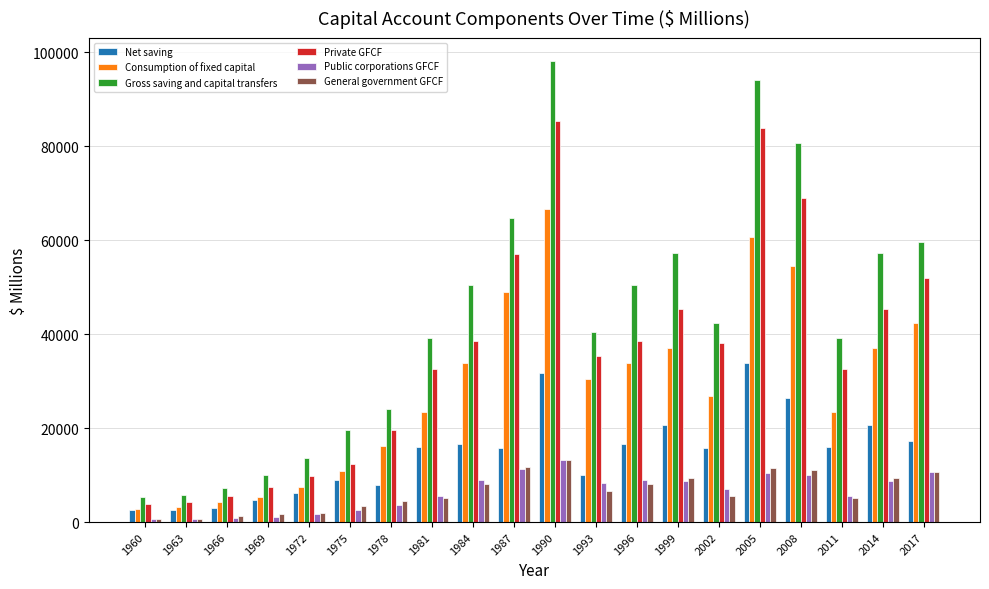

How many groups of bars are there?

20